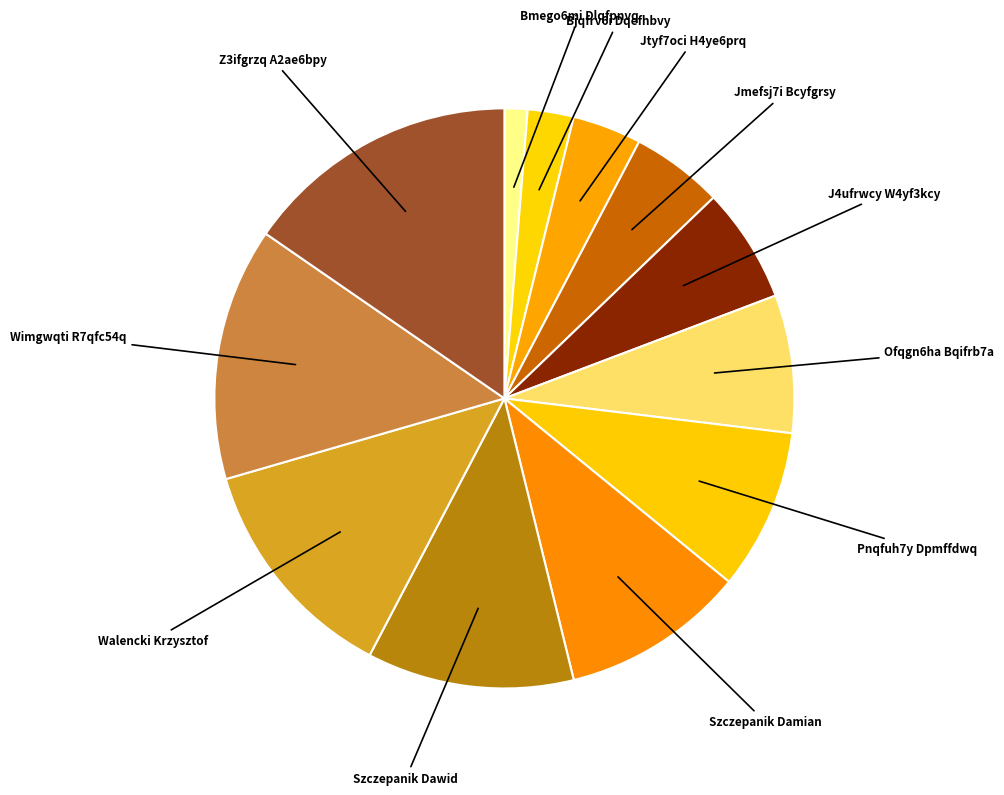

Rank the categories by value from highest to lowest.

Z3ifgrzq A2ae6bpy, Wimgwqti R7qfc54q, Walencki Krzysztof, Szczepanik Dawid, Szczepanik Damian, Pnqfuh7y Dpmffdwq, Ofqgn6ha Bqifrb7a, J4ufrwcy W4yf3kcy, Jmefsj7i Bcyfgrsy, Jtyf7oci H4ye6prq, Bjqfrv6i Dqefhbvy, Bmego6mi Dlqfpnvq